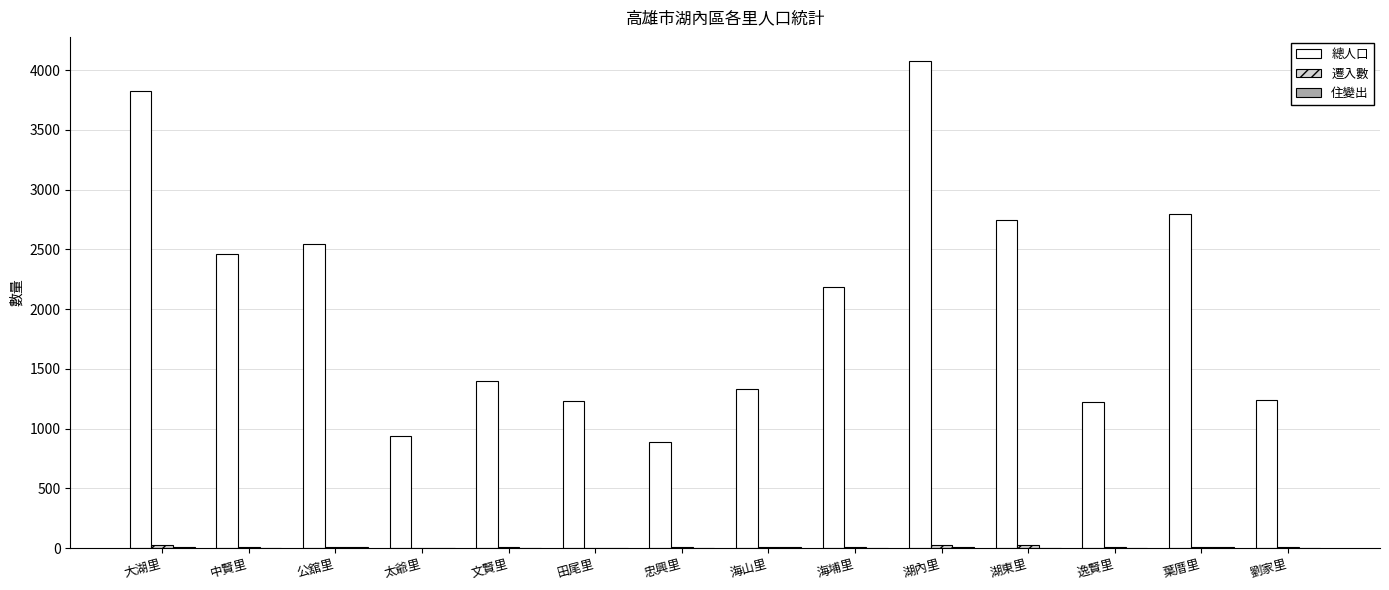

Is it true that 總人口 equals 314 at 劉家里?

False